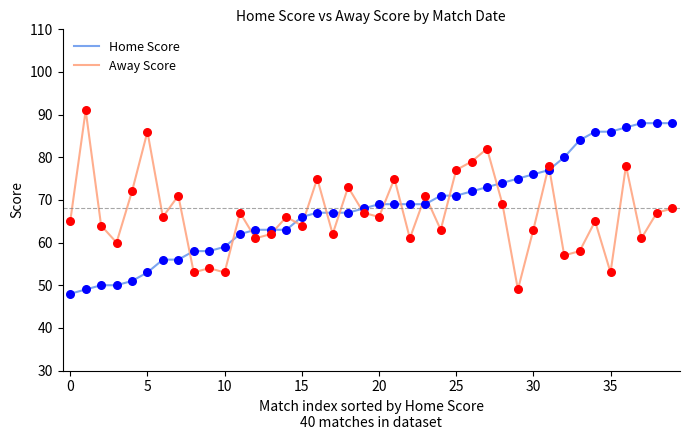

What is the minimum value shown in the chart?

48